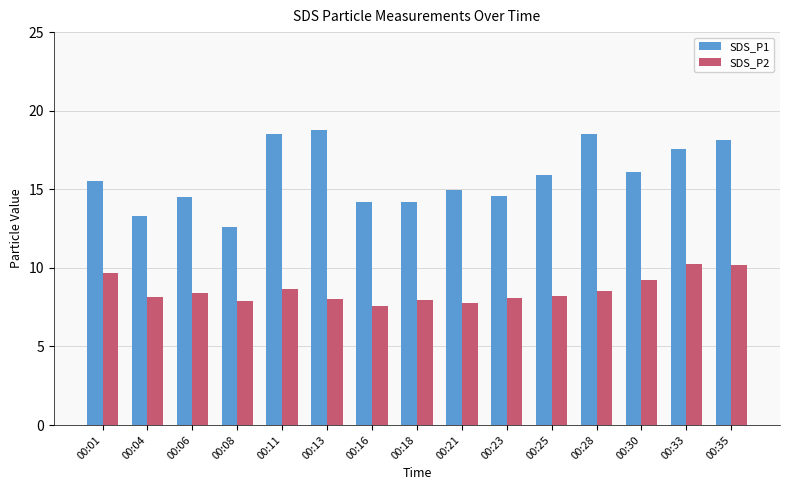

What is the minimum value shown in the chart?

7.6